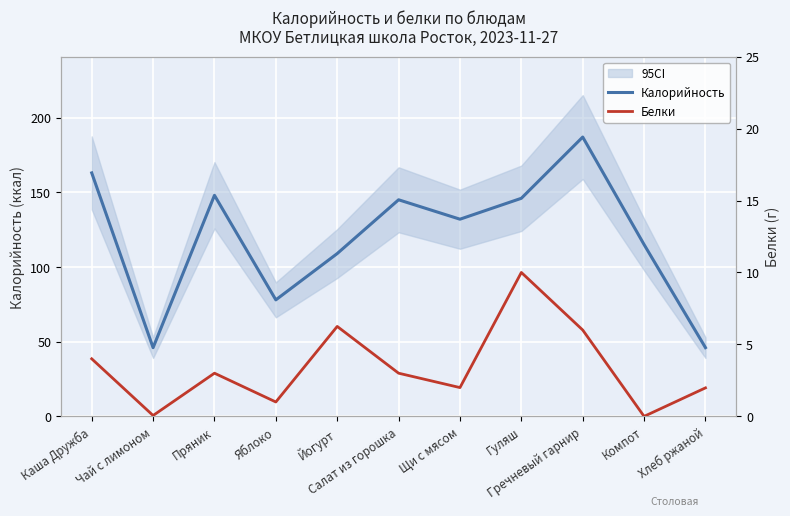

True or false: Калорийность and Белки intersect in this chart.

False